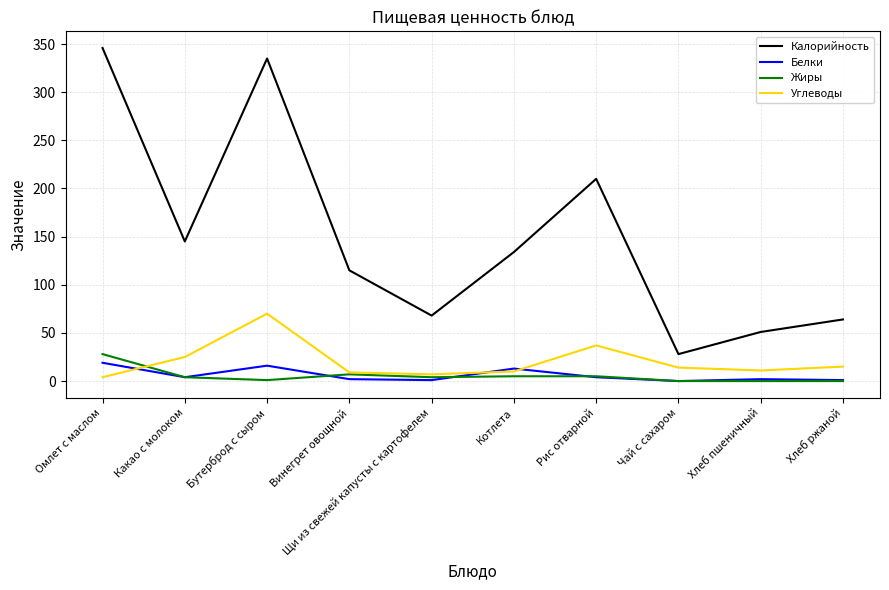

What is the lowest value of the Углеводы series?

4.0